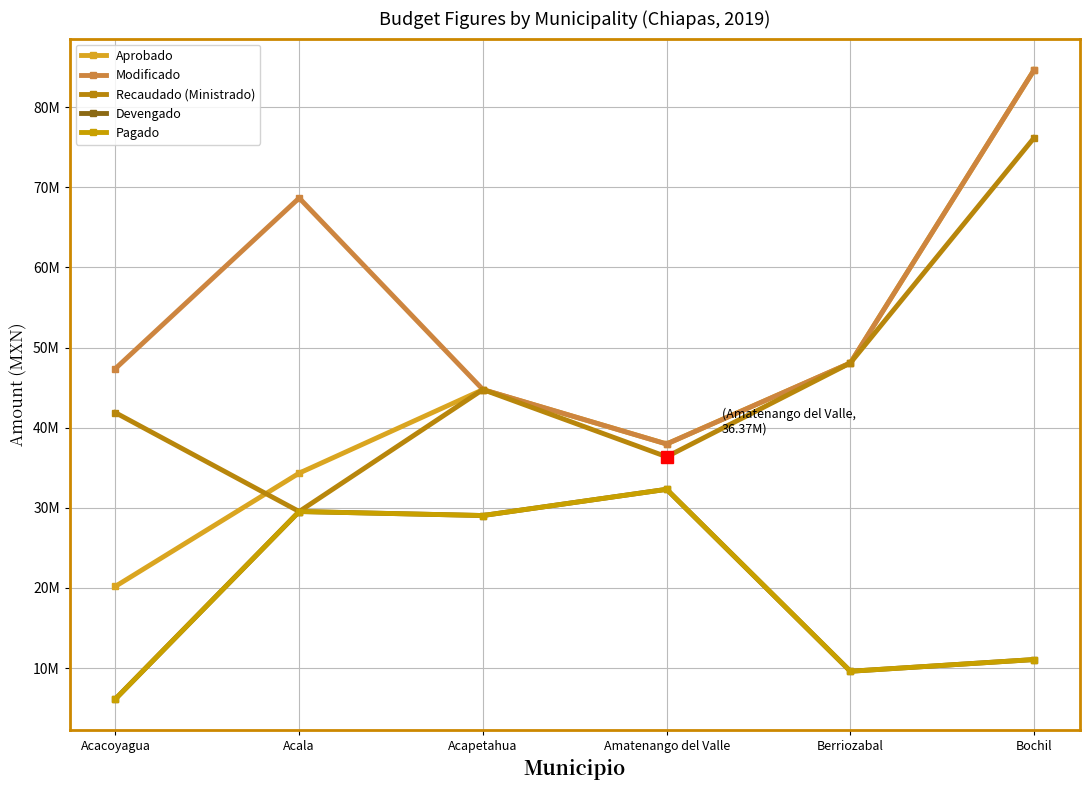

True or false: Pagado has more than 1 interior local peaks.

True